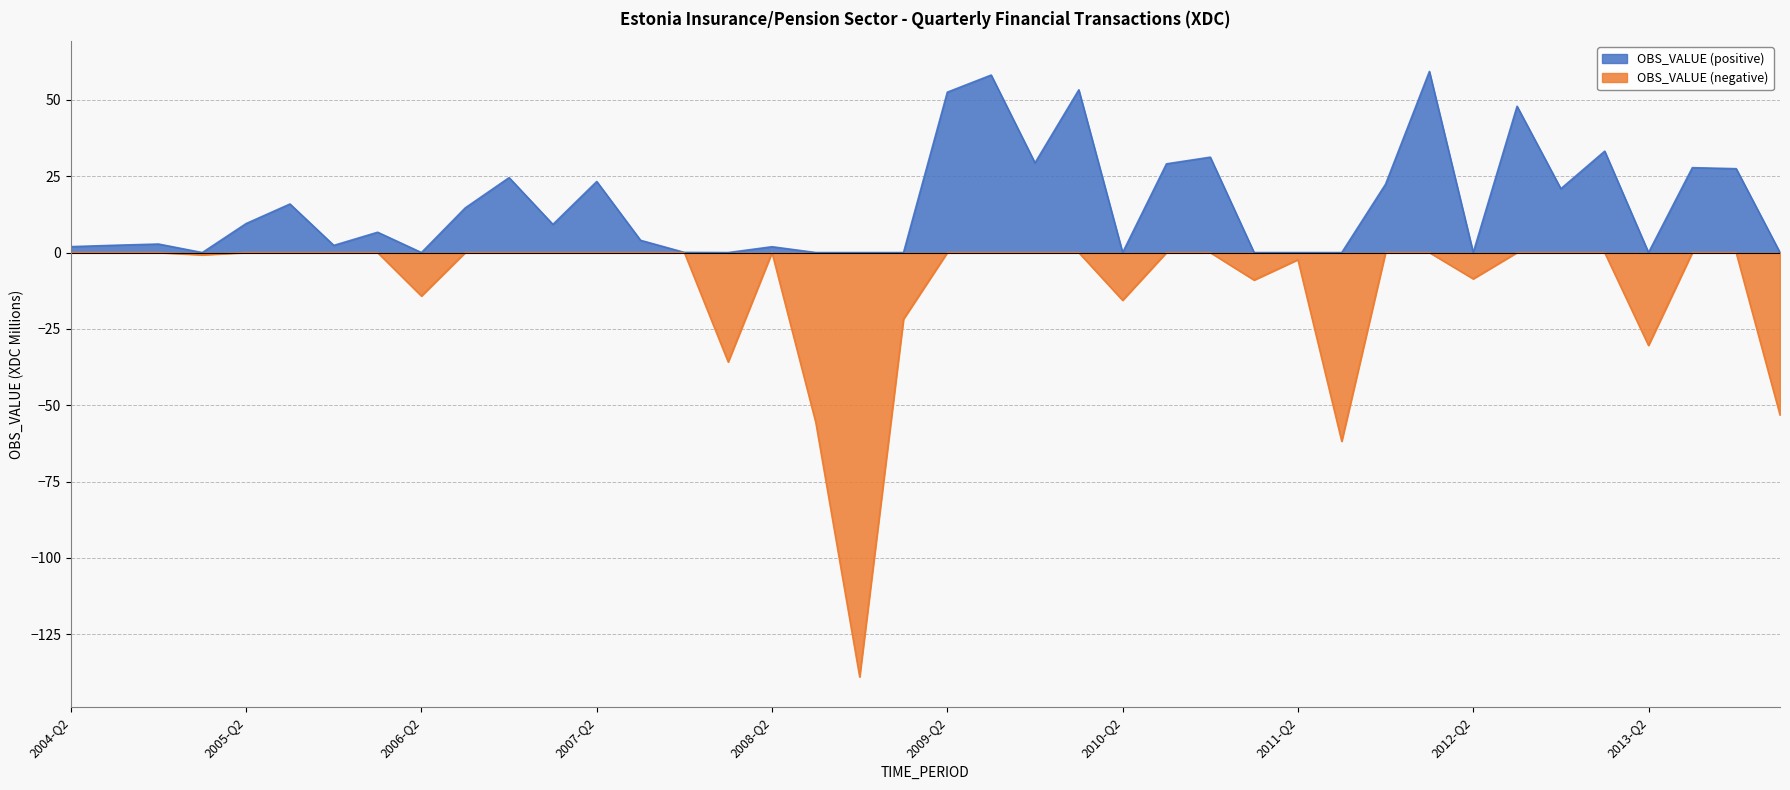

True or false: OBS_VALUE (negative) and OBS_VALUE (positive) cross at least once.

False